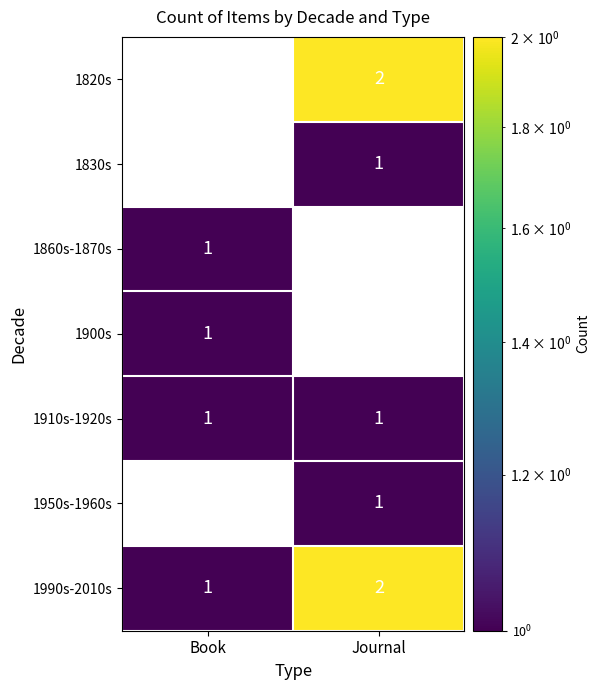

At which category does the chart reach its minimum across all series?

Journal